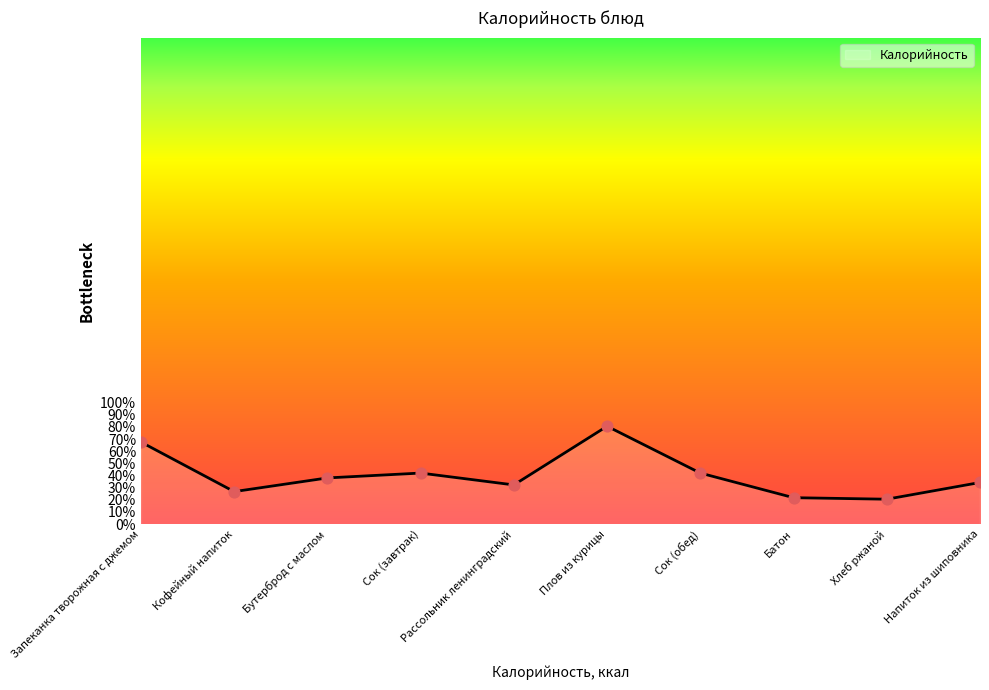

What is the ratio of the value at Плов из курицы to the value at Бутерброд с маслом?

2.1